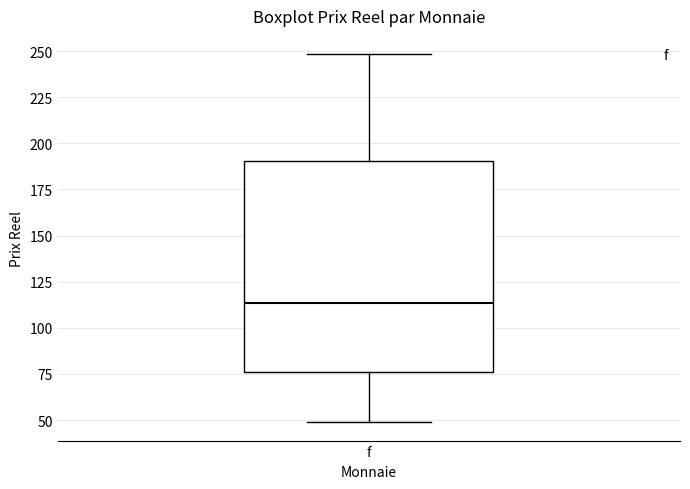

Read this box plot against the y-axis: the position of the median line, the range covered by the box, and the ends of both whiskers. The values are not printed on the chart, so give them approximately, as read against the axis.

median 115, box 75 to 190, whiskers 50 to 250